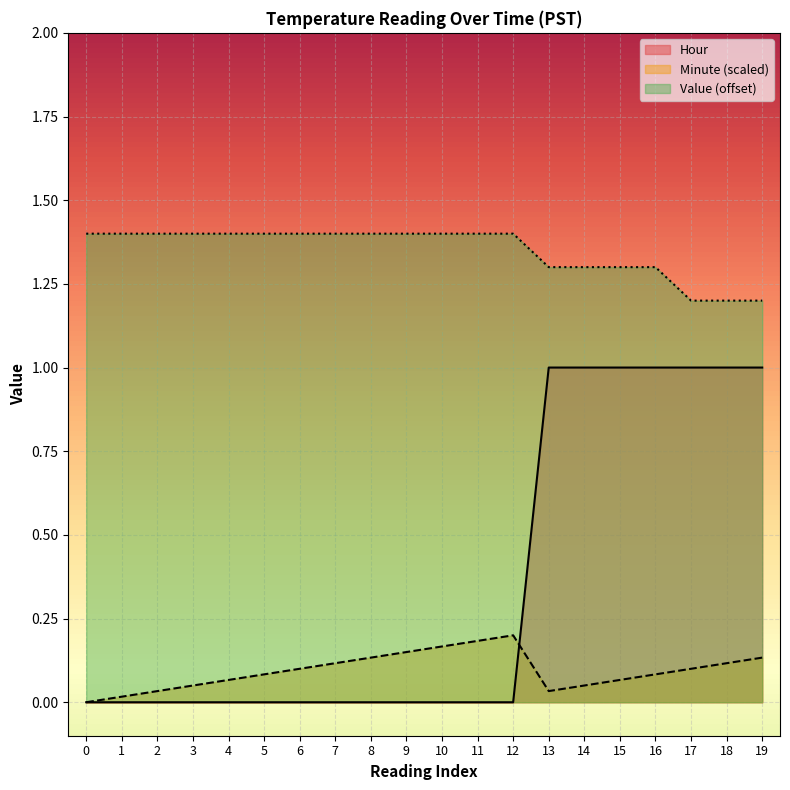

True or false: Minute and Hour cross at least once.

True